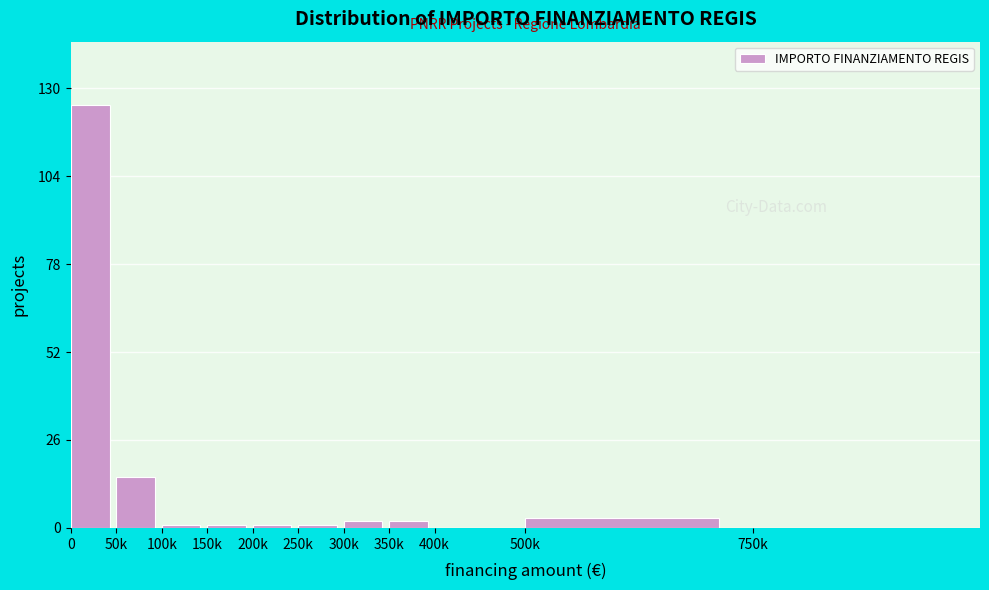

Reading left to right, extract all data points from this chart.

0=125	50k=15	100k=1	150k=1	200k=1	250k=1	300k=2	350k=2	400k=0	500k=3	750k=0